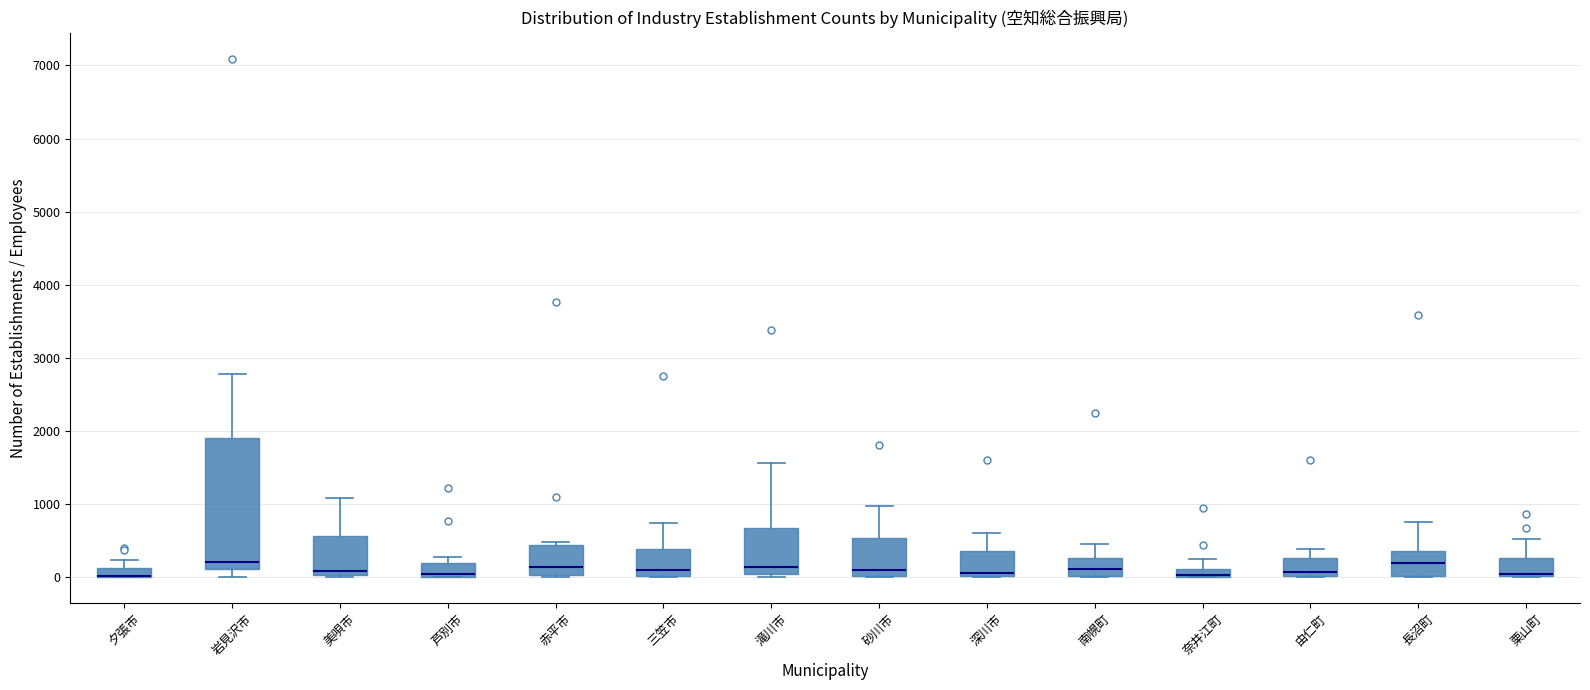

Which box is the tallest, from its lower edge to its upper edge?

岩見沢市